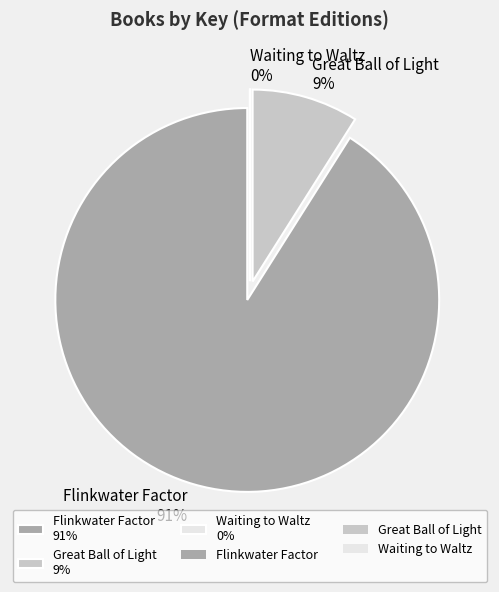

How many segments does this pie chart have?

3